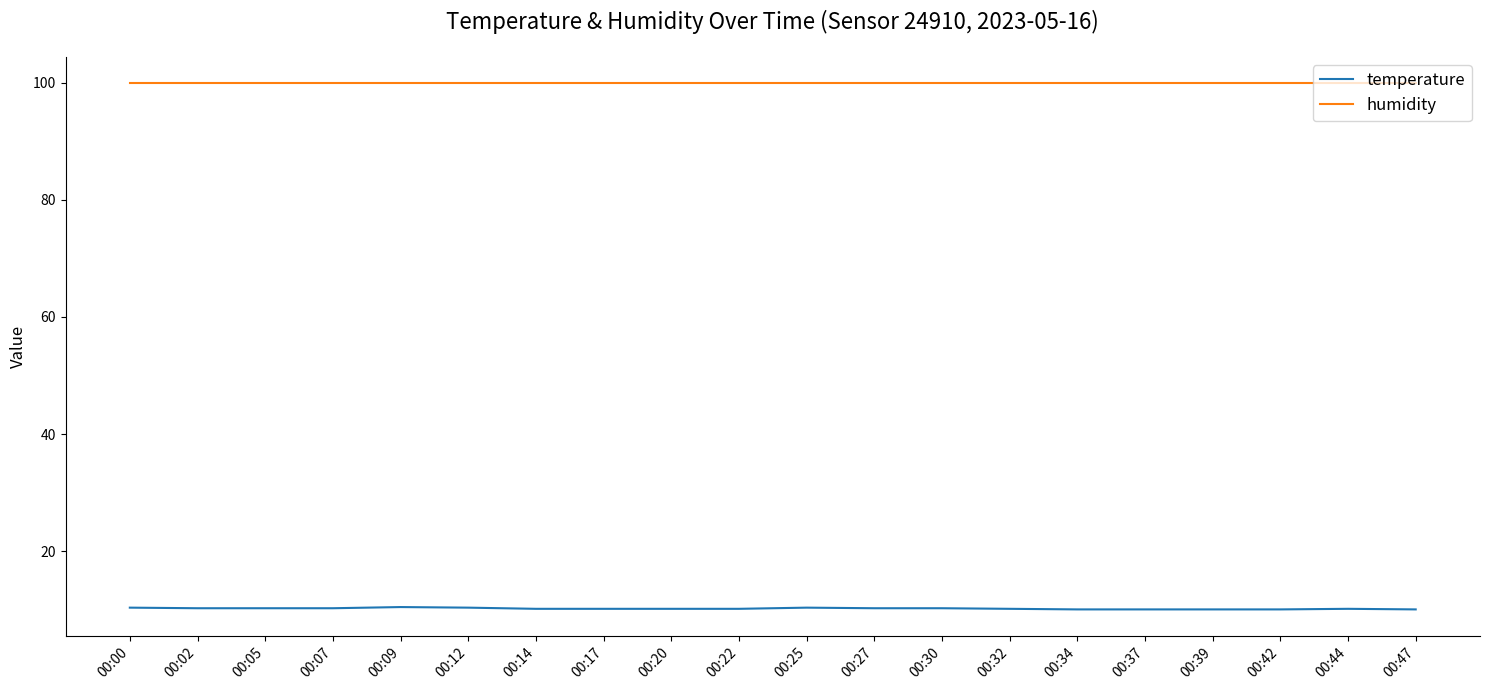

Does the chart display data point markers on the line(s)?

No